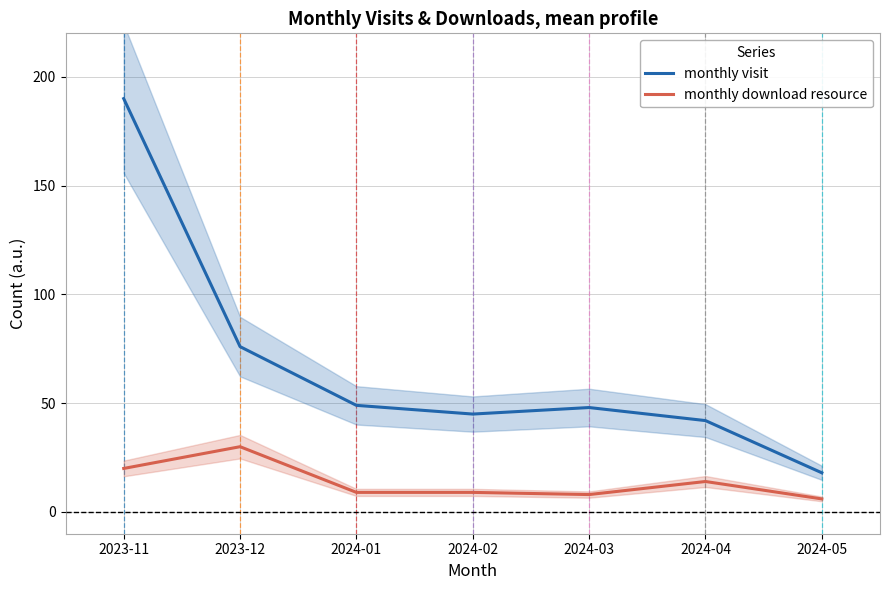

List the series in order of their overall mean, highest first.

monthly visit, monthly download resource